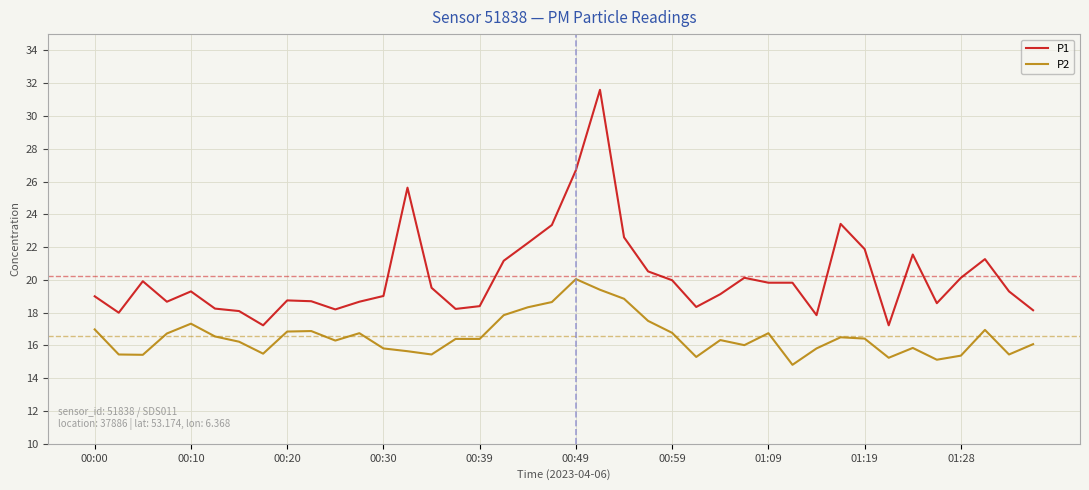

True or false: P1 has more than 1 interior local peaks.

True